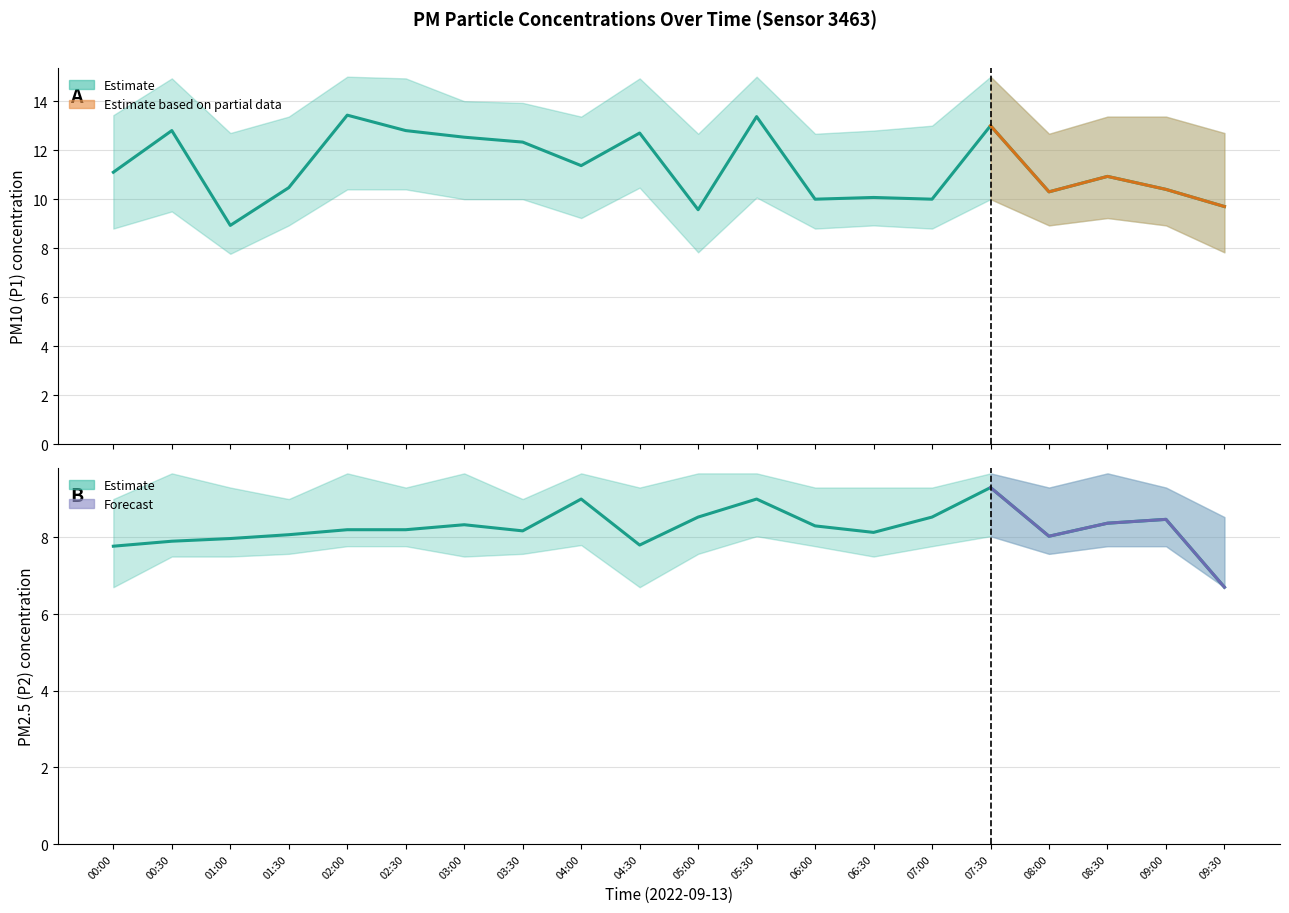

At how many categories does at least one series exceed 14?

6